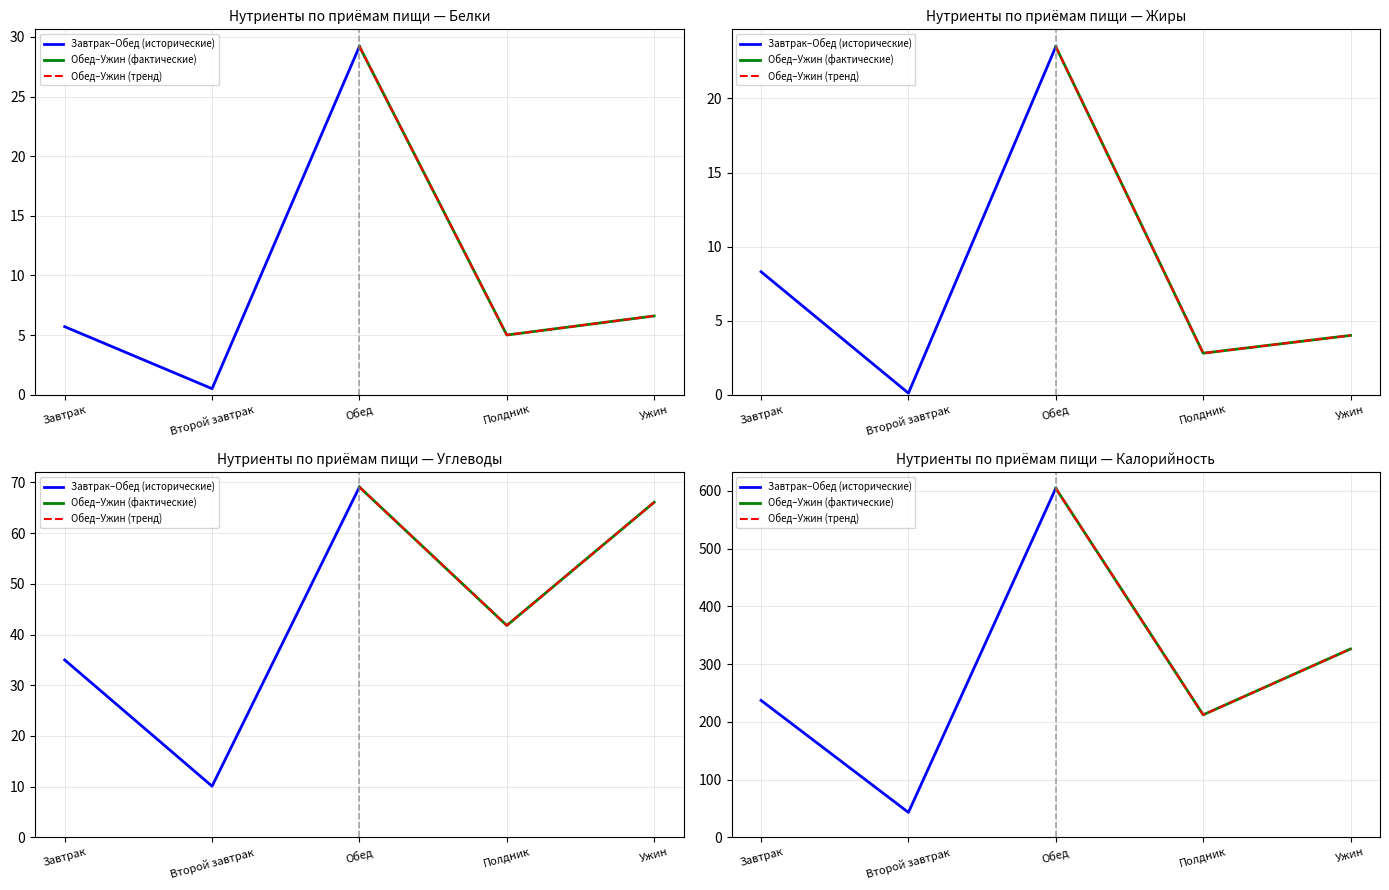

What is the sum of all Обед–Ужин (тренд) values?

1143.1